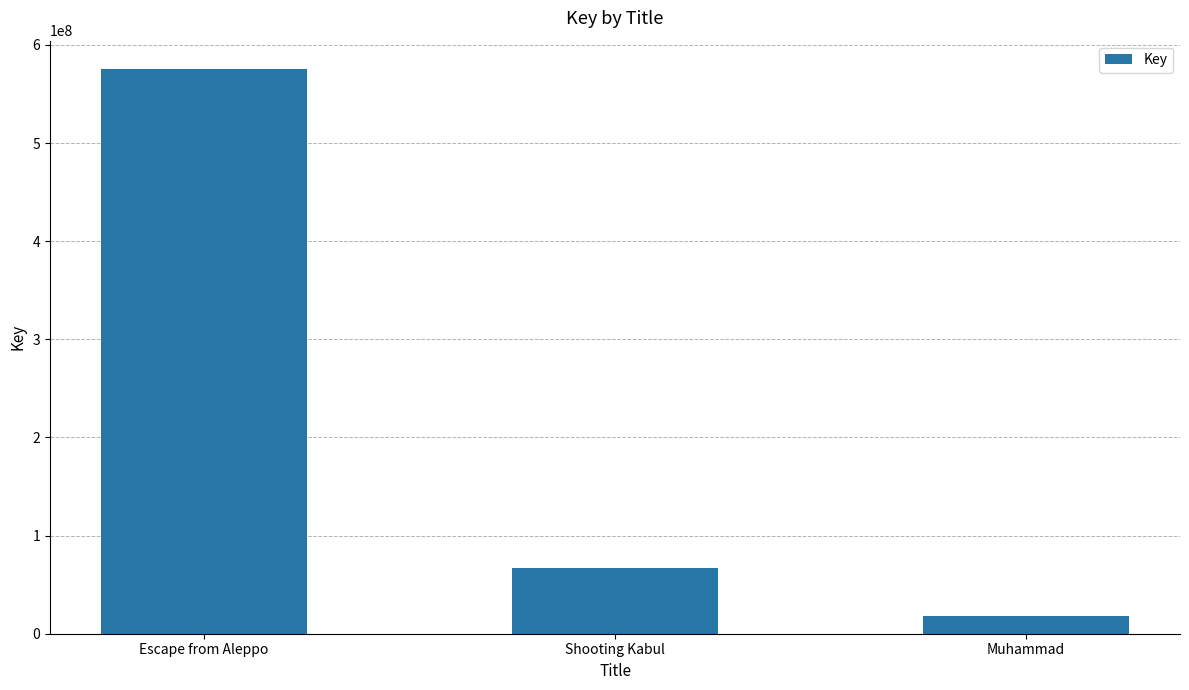

What is the change in value from Escape from Aleppo to Shooting Kabul?

-508234746